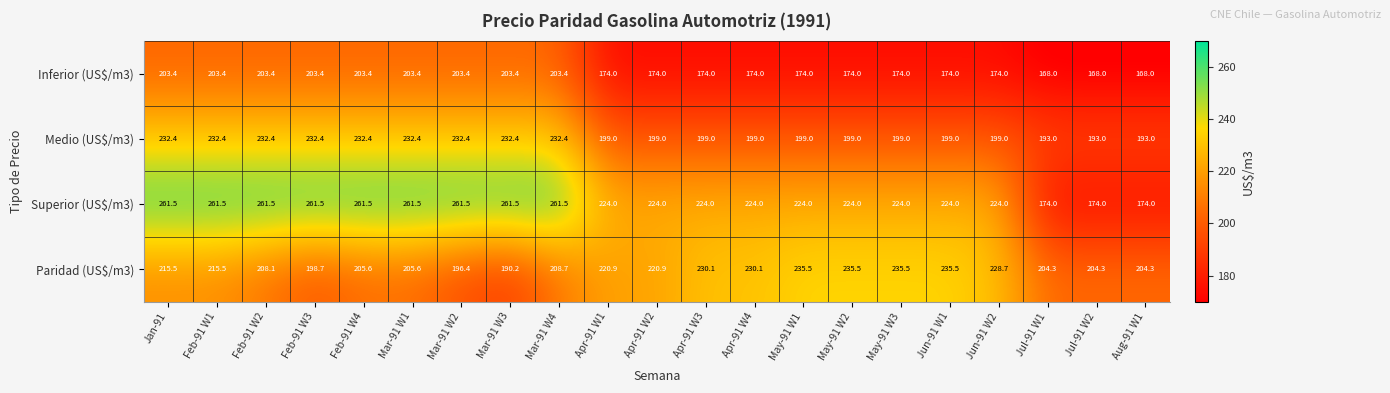

Is it true that Superior (US$/m3) equals 224.0 at May-91 W3?

True